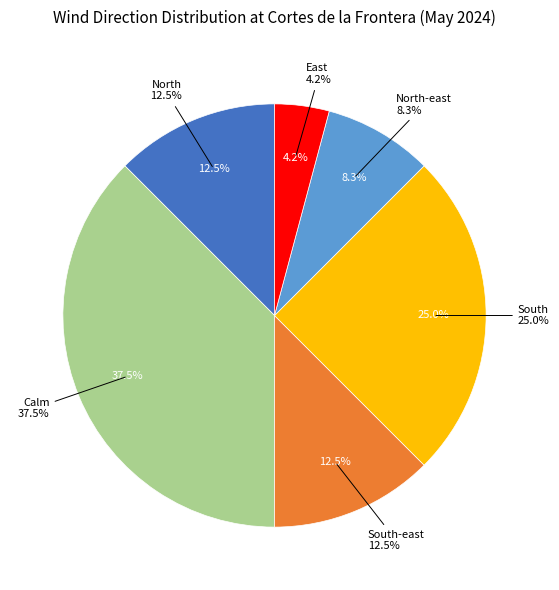

To the nearest percent, what is the difference between the largest and smallest slice percentages?

33%